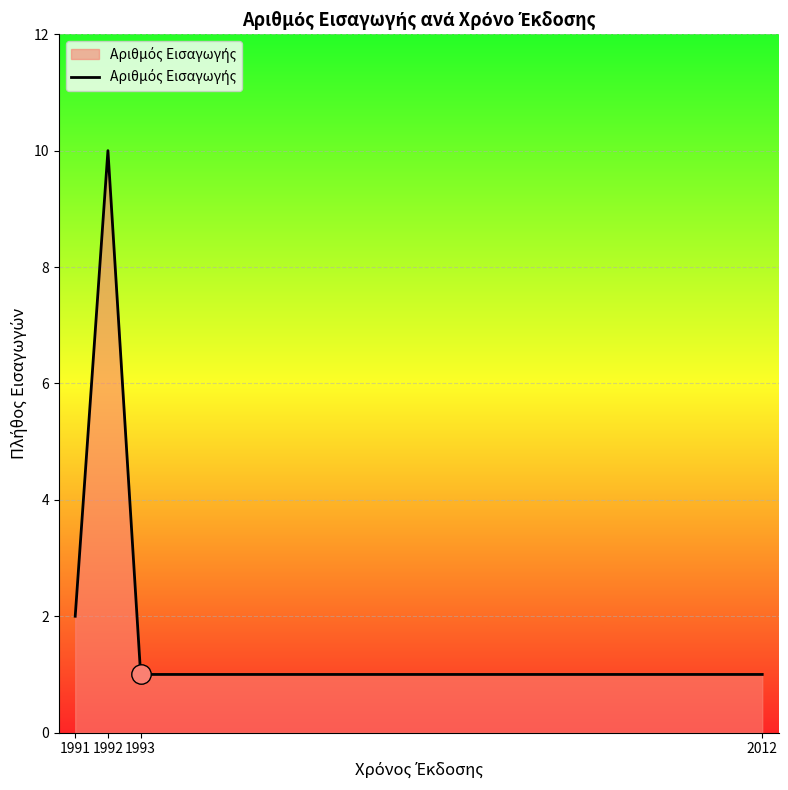

Reading left to right, what are all the values shown in this chart?

2	10	1	1